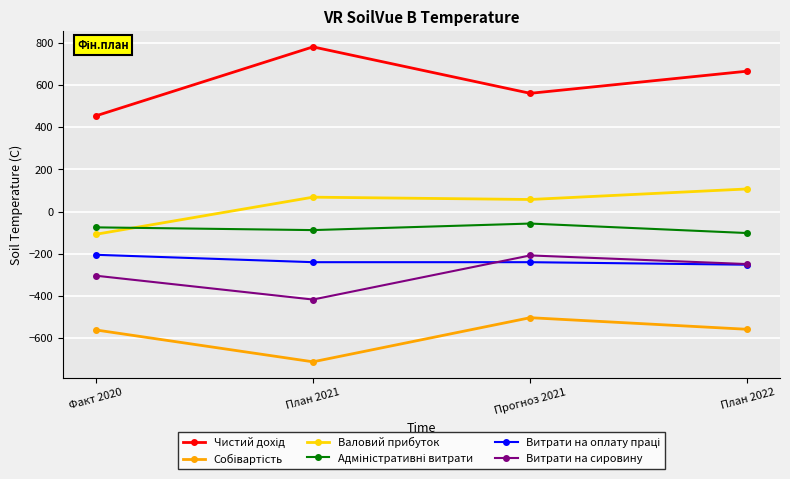

What is the label of the 2nd point from the left?

План 2021